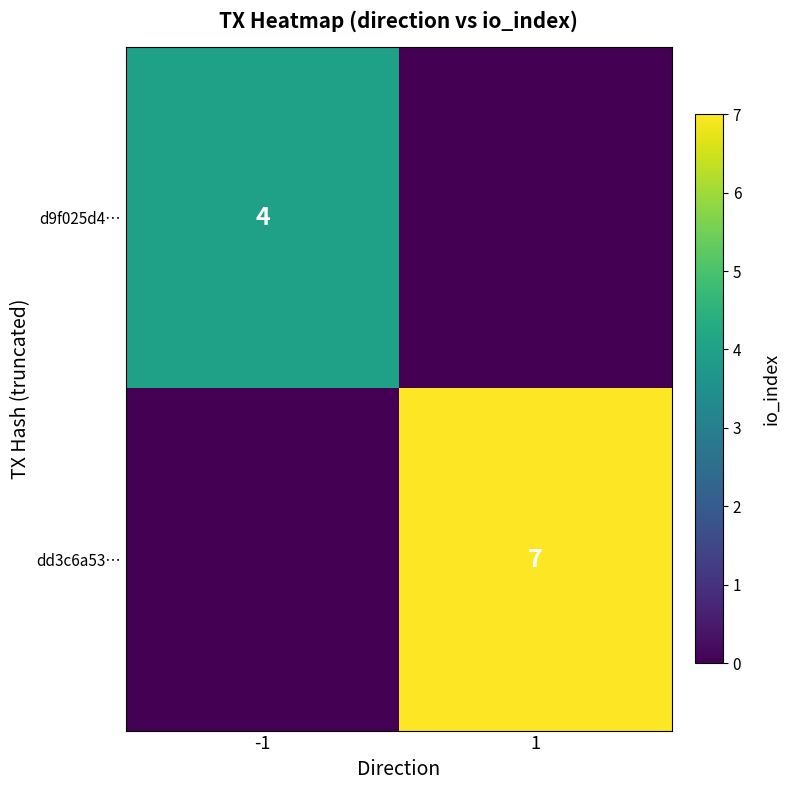

Is it true that dd3c6a53… equals 7 at 1?

True